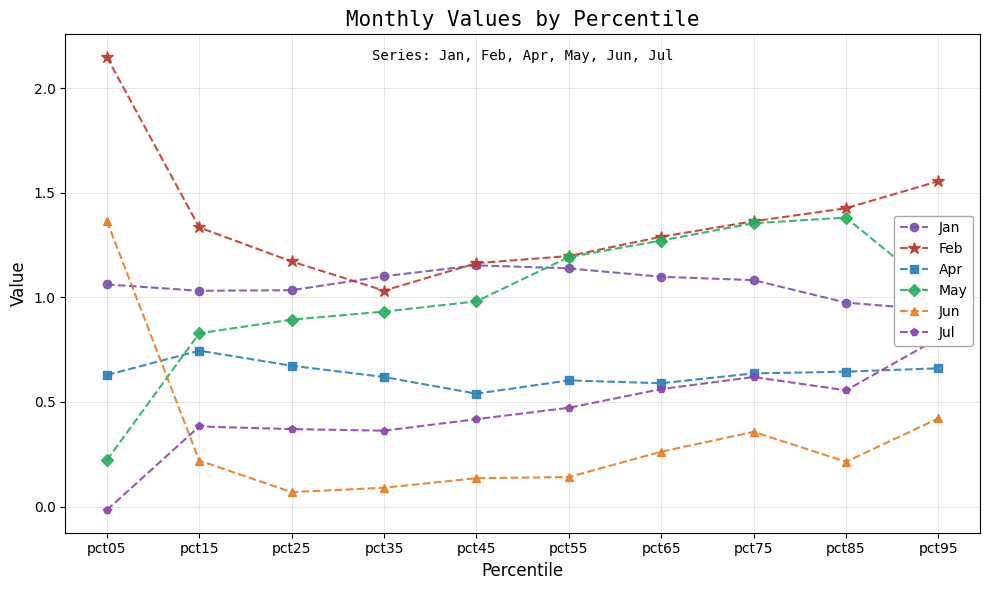

After their last crossing, which series has the higher values: Feb or Jan?

Feb